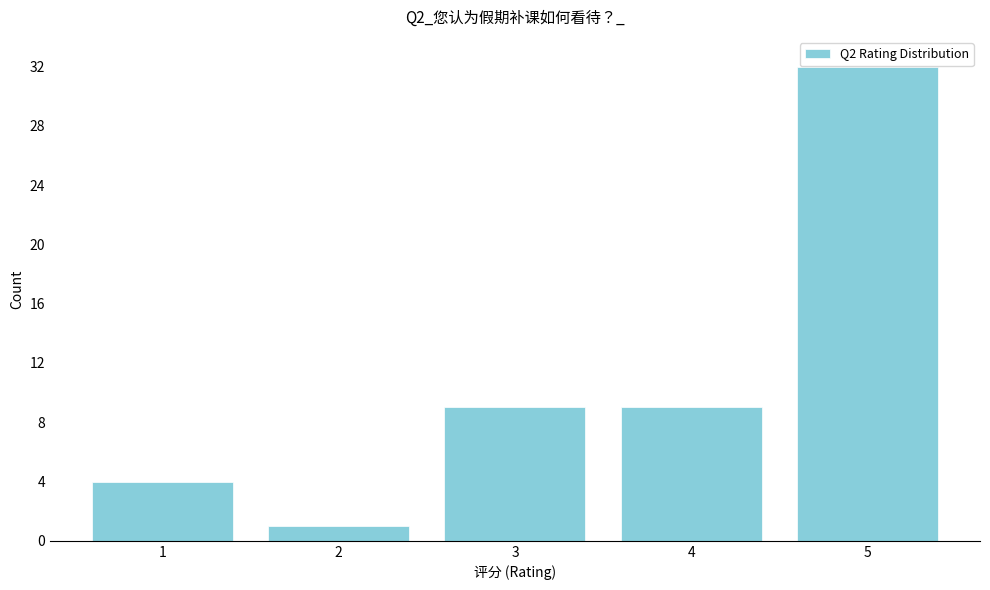

Reading left to right, transcribe all the data shown in this chart.

1=4	2=1	3=9	4=9	5=32